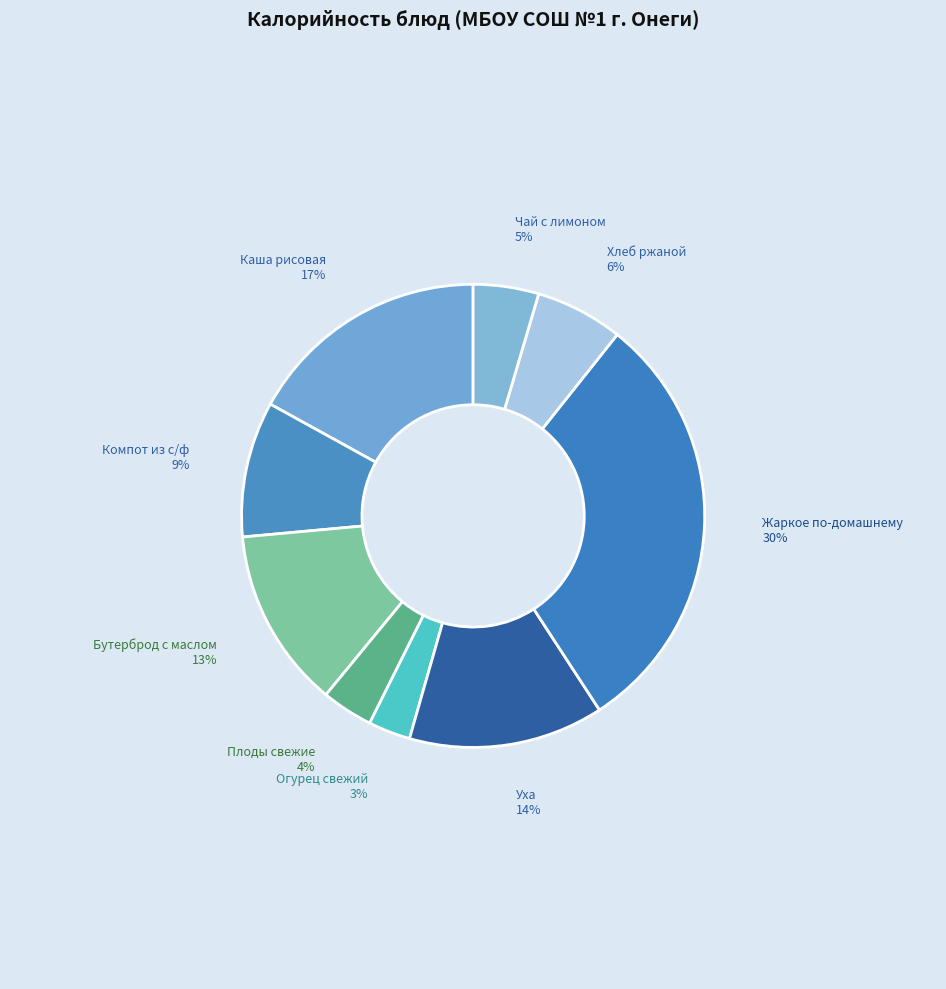

Is there a majority slice in this chart?

No